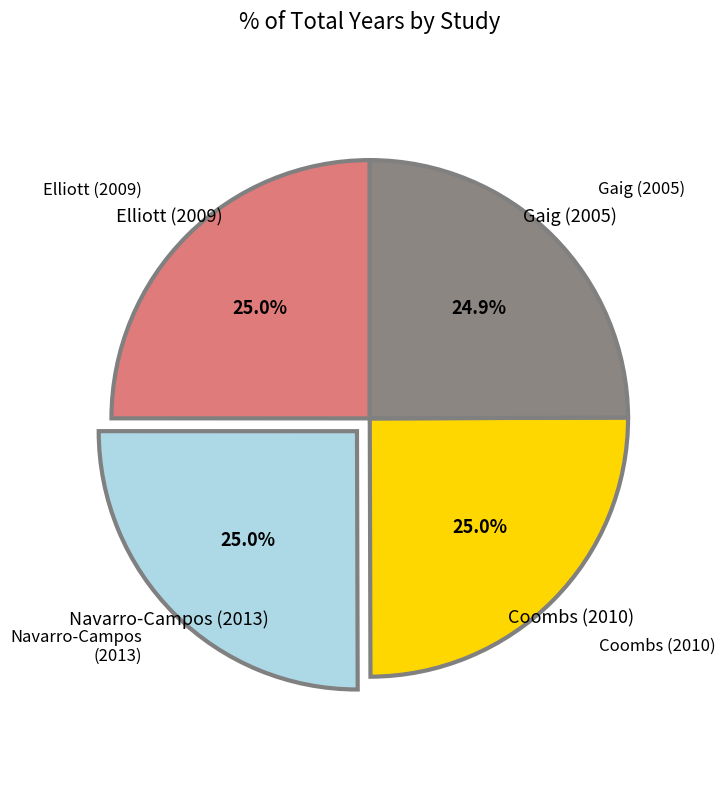

Is there a majority slice in this chart?

No